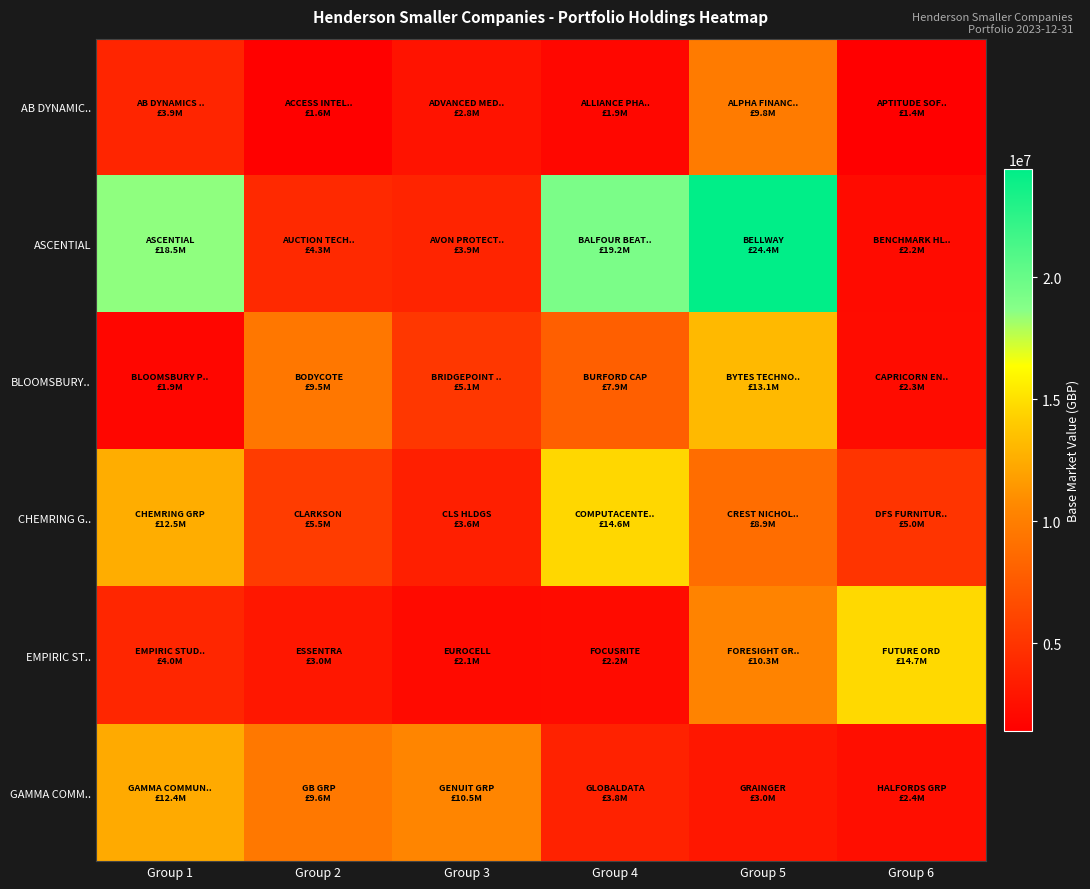

At which category does the chart reach its minimum across all series?

Group 6